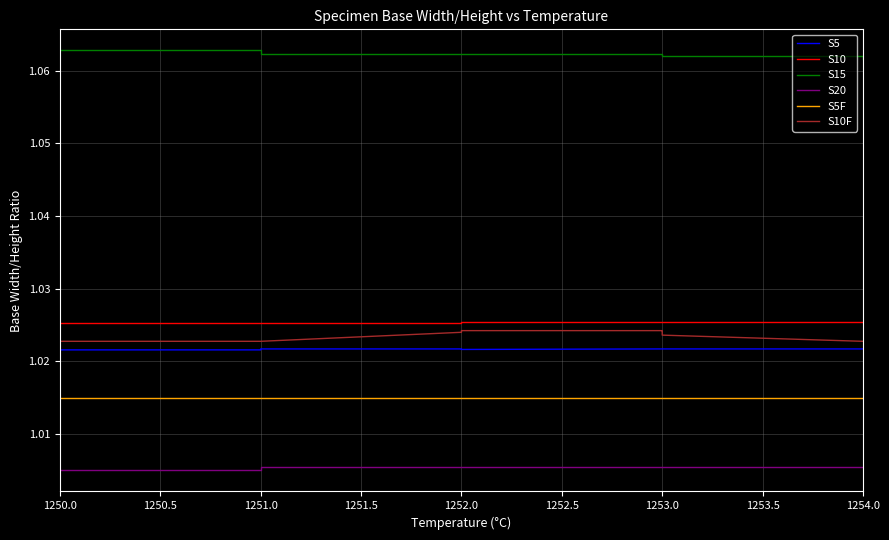

Which series has the largest range (max minus min)?

S10F